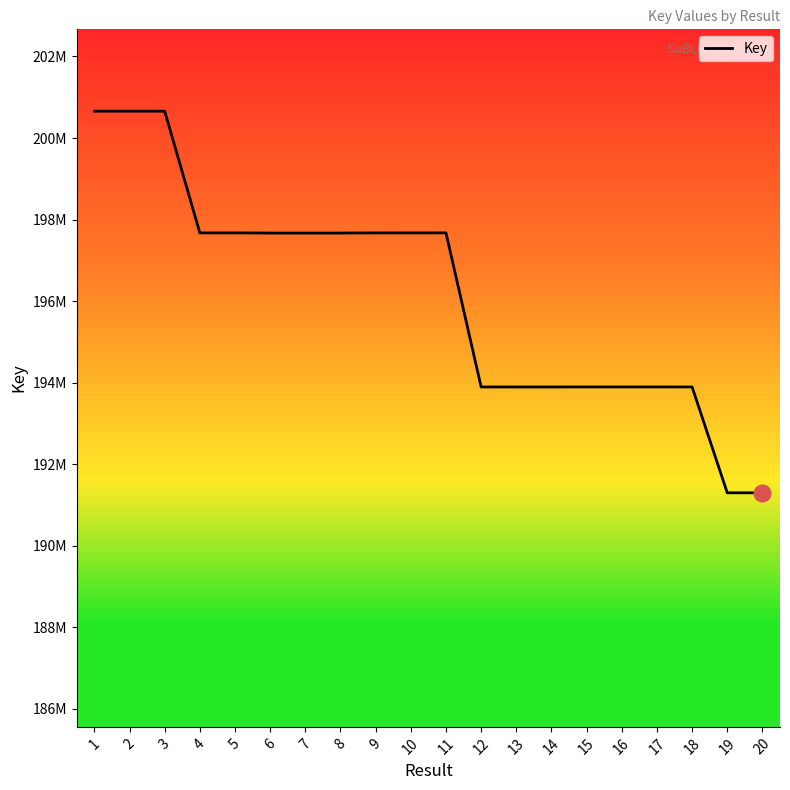

How many points are lower than both their immediate neighbors (excluding endpoints)?

5